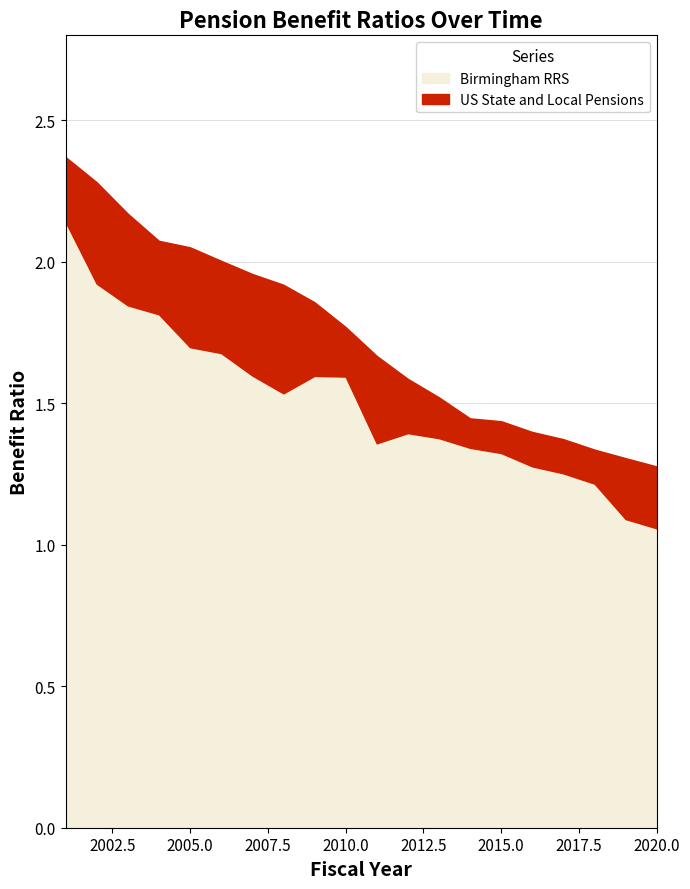

Reading right to left, list all the values displayed in this chart.

Birmingham RRS: 2020=1.1	2019=1.1	2018=1.2	2017=1.3	2016=1.3	2015=1.3	2014=1.3	2013=1.4	2012=1.4	2011=1.4	2010=1.6	2009=1.6	2008=1.5	2007=1.6	2006=1.7	2005=1.7	2004=1.8	2003=1.8	2002=1.9	2001=2.1
US State and Local Pensions: 2020=1.3	2019=1.3	2018=1.3	2017=1.4	2016=1.4	2015=1.4	2014=1.4	2013=1.5	2012=1.6	2011=1.7	2010=1.8	2009=1.9	2008=1.9	2007=2.0	2006=2.0	2005=2.1	2004=2.1	2003=2.2	2002=2.3	2001=2.4